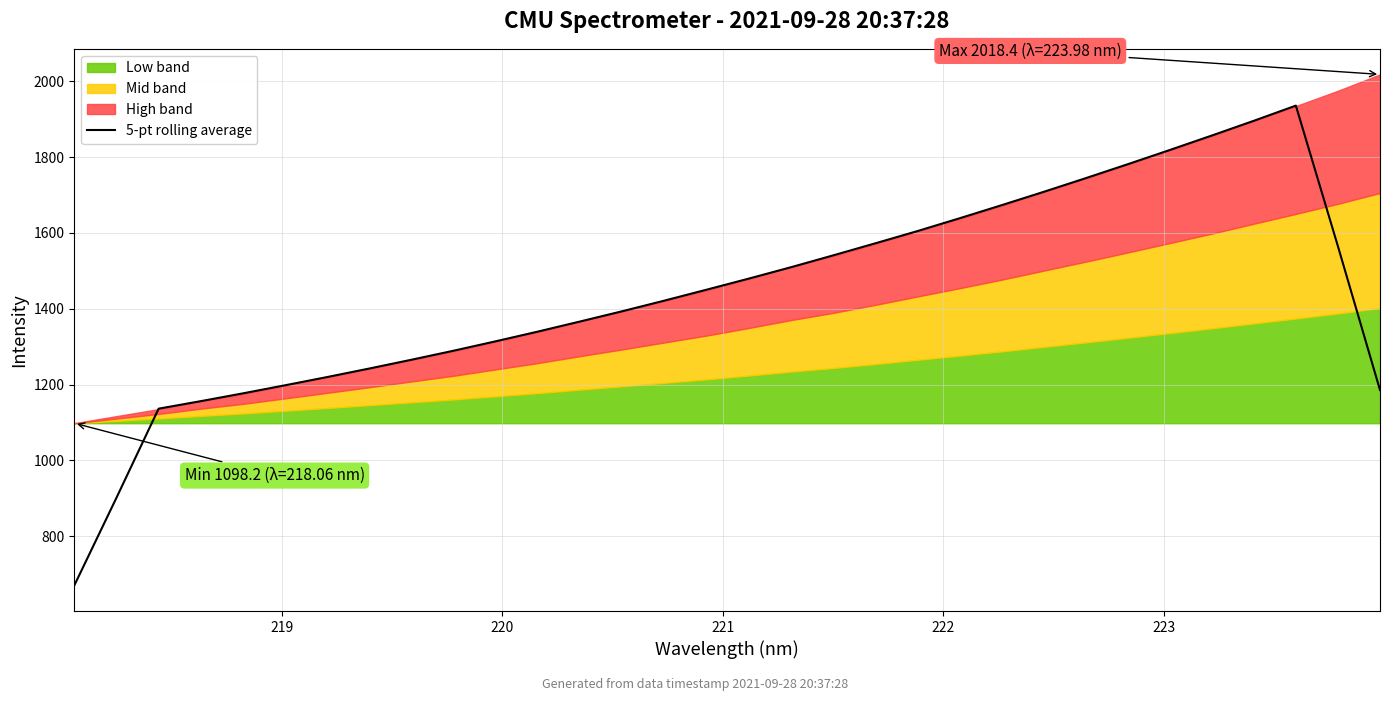

What is the maximum value for 5-pt rolling average?

1936.0